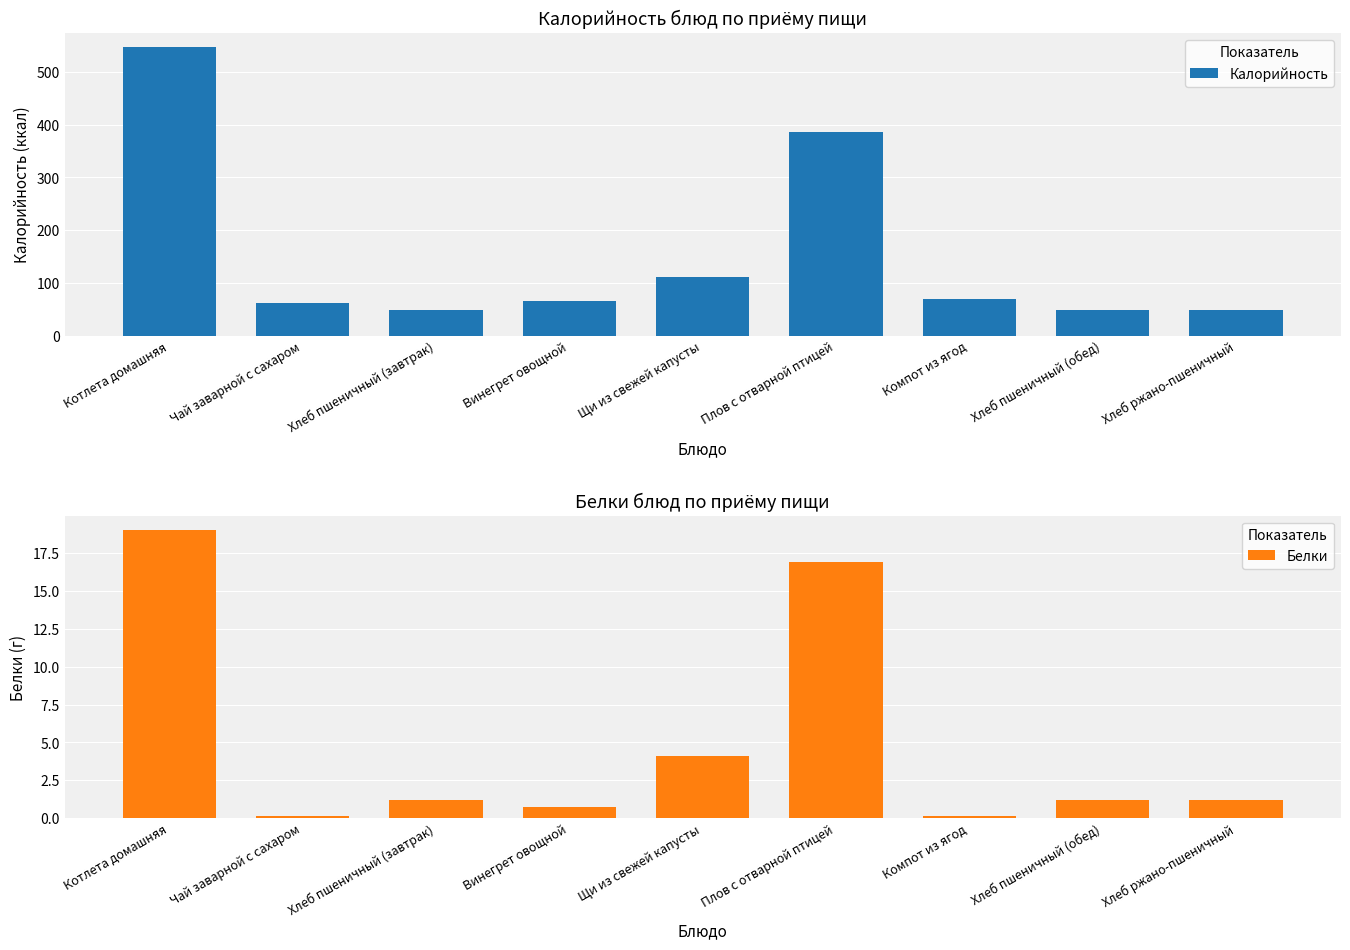

How many values in the Белки series are below 1?

3